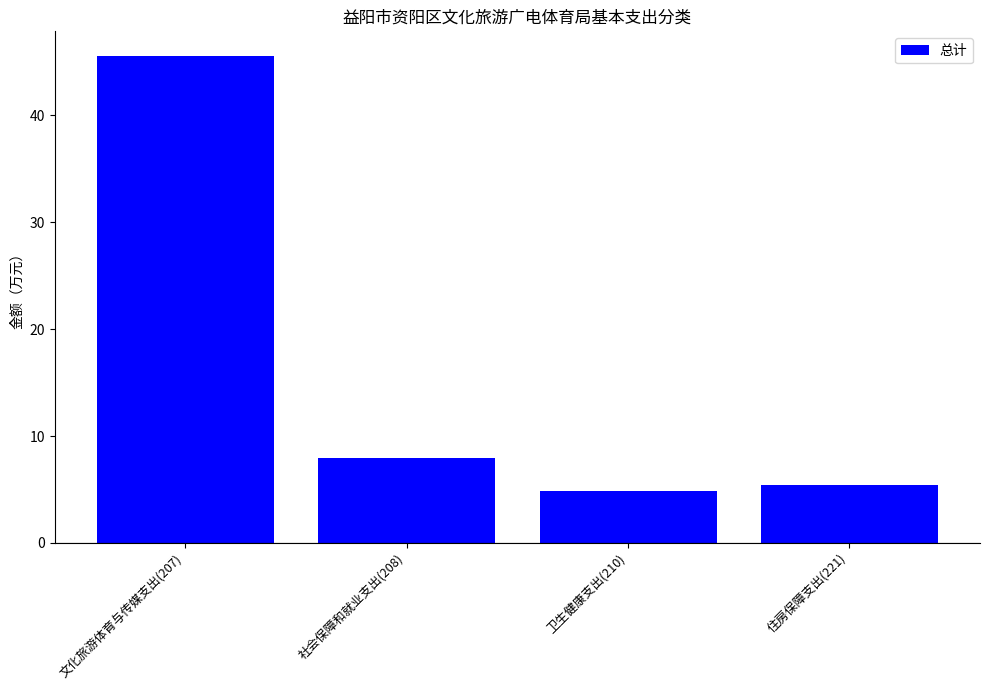

List the labels in order of value, smallest first.

卫生健康支出(210), 住房保障支出(221), 社会保障和就业支出(208), 文化旅游体育与传媒支出(207)